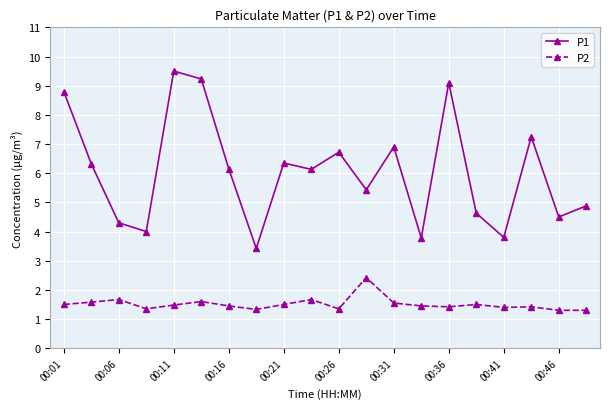

What is the average value of the P2 series?

1.5